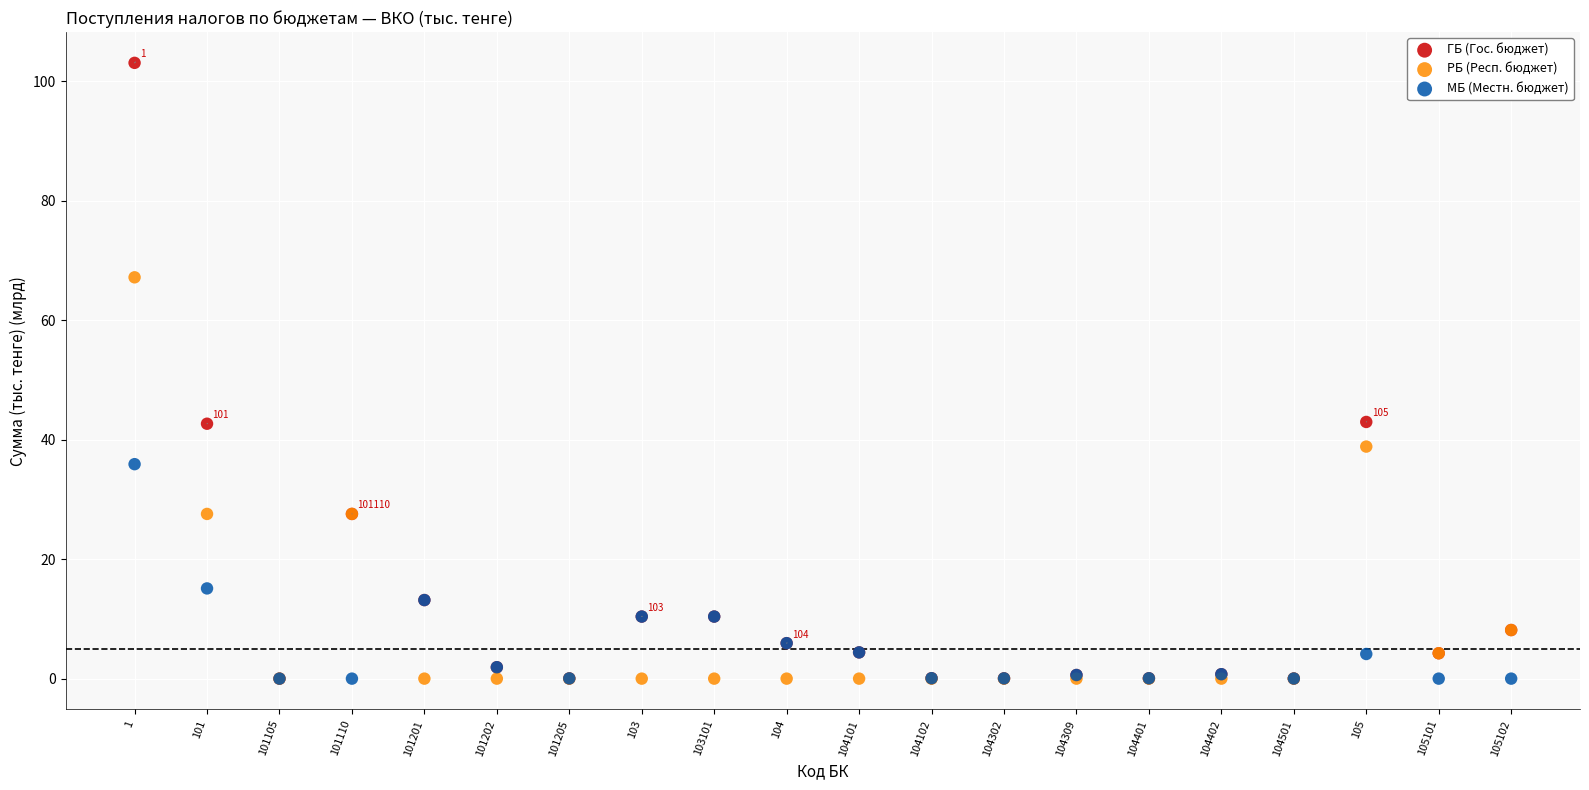

Which series contains the highest Y value?

ГБ (Гос. бюджет)